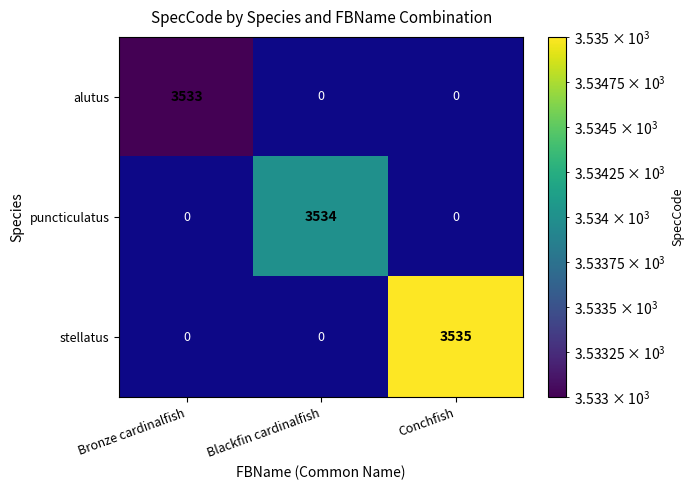

Rank the series by their average value, from lowest to highest.

alutus, puncticulatus, stellatus